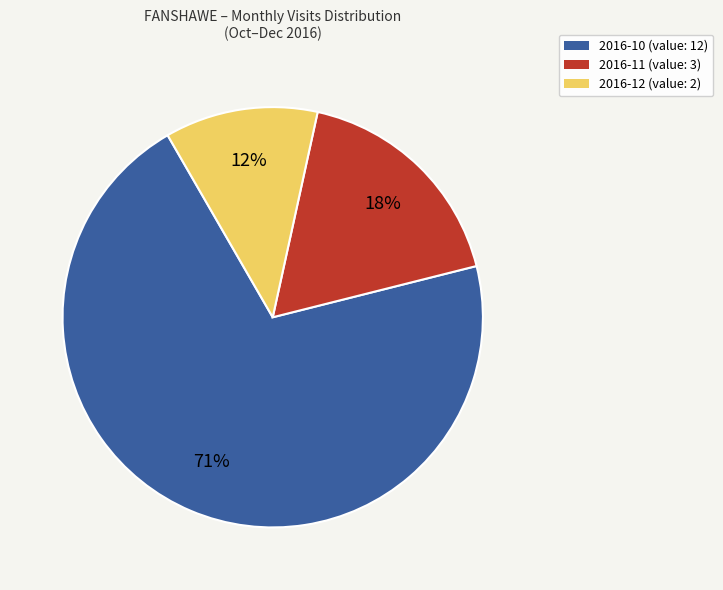

True or false: 2016-11 accounts for 18% of the total.

True